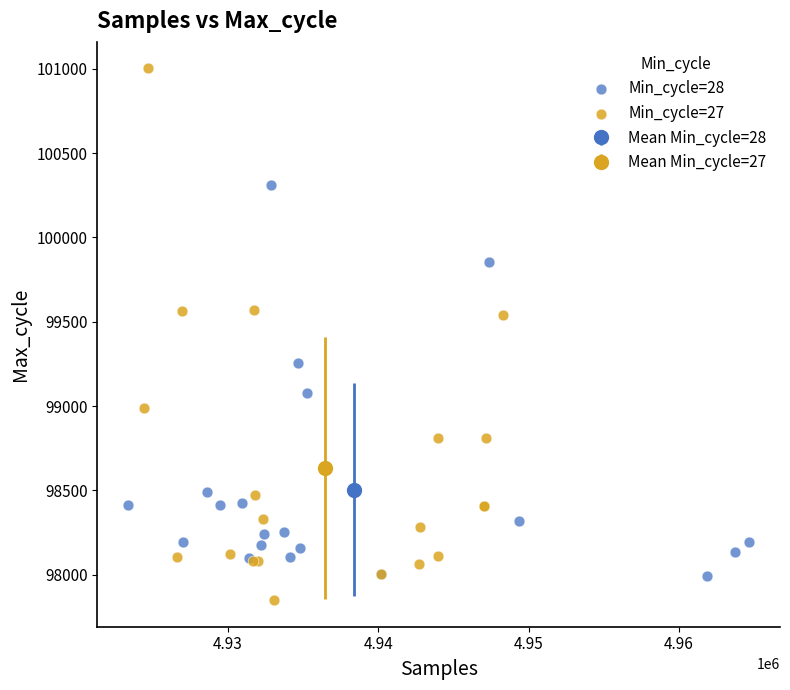

Which series reaches the maximum Y coordinate?

Min_cycle=27